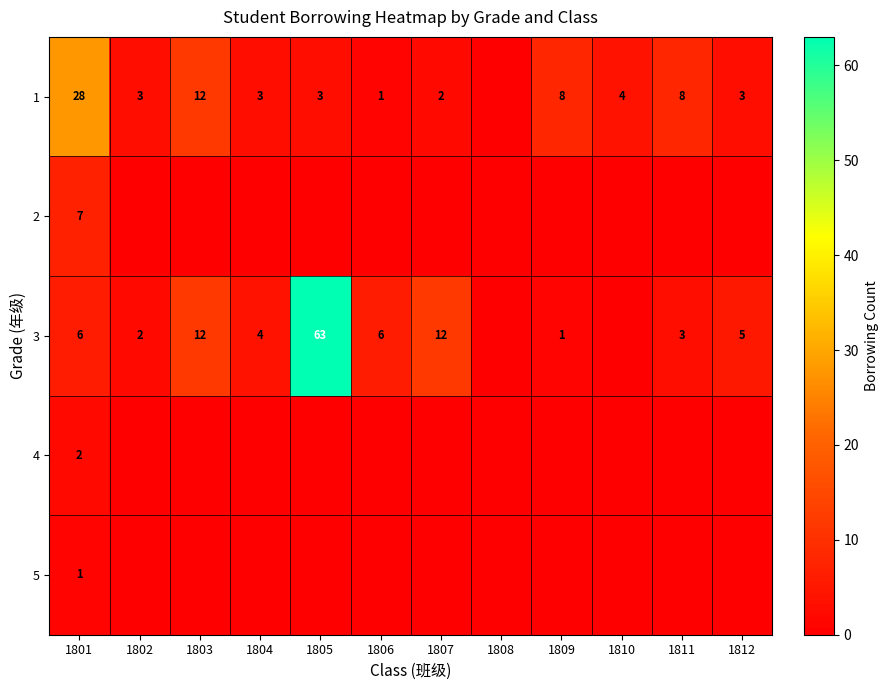

True or false: 3 has a value of 2 at 1802.

True